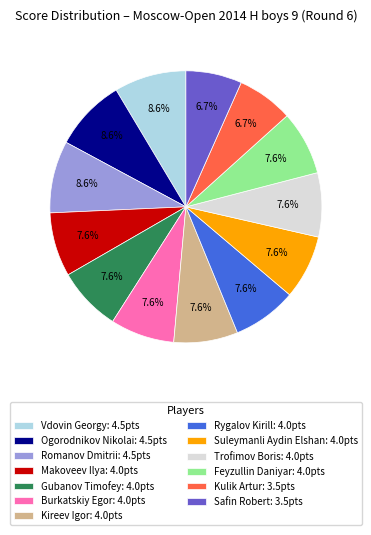

Is it true that Safin Robert is 7% of the pie?

True